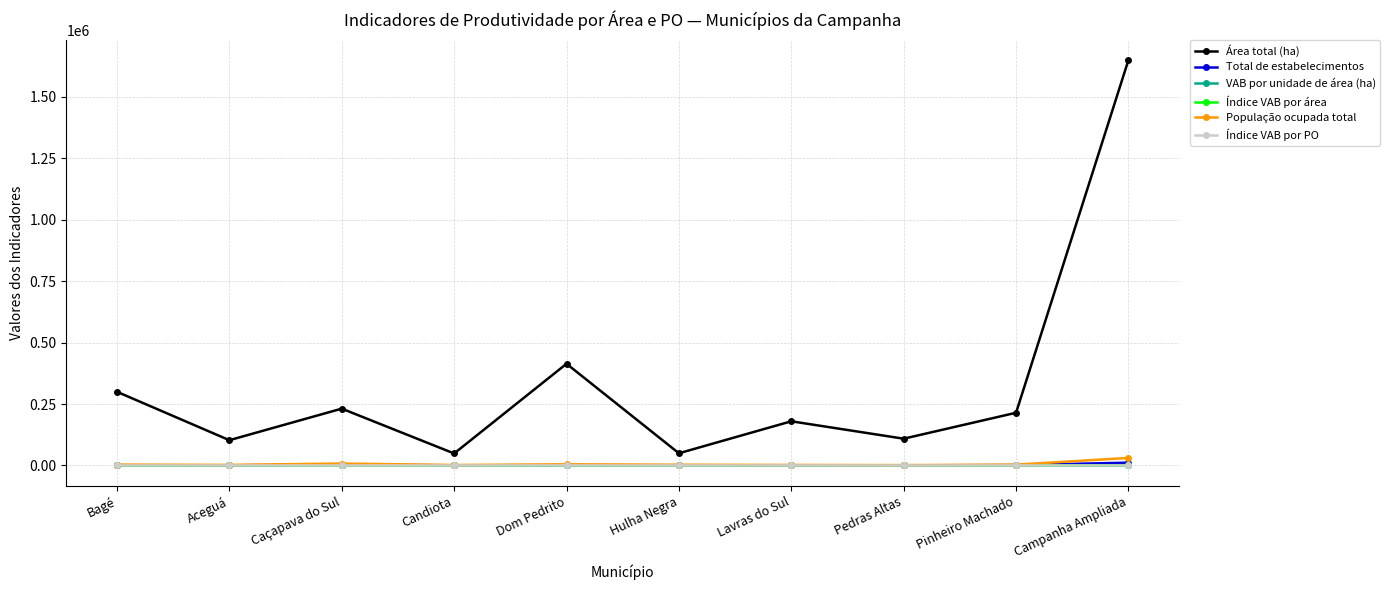

True or false: Área total (ha) and Índice VAB por área cross at least once.

False